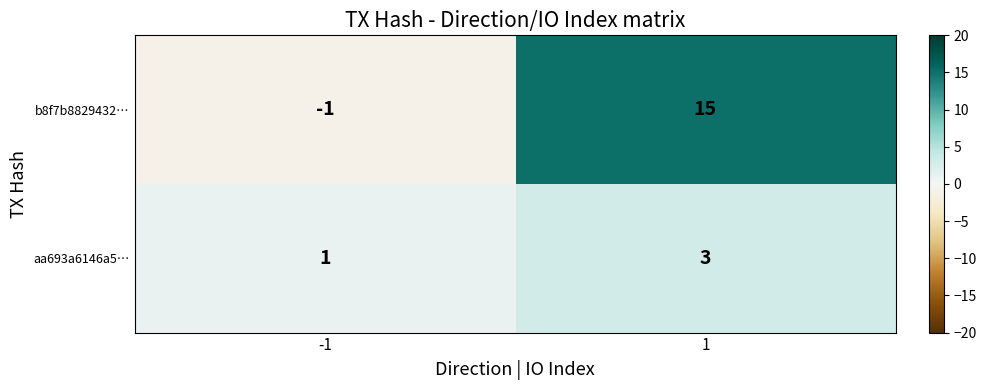

Which category has the highest value across all series?

1